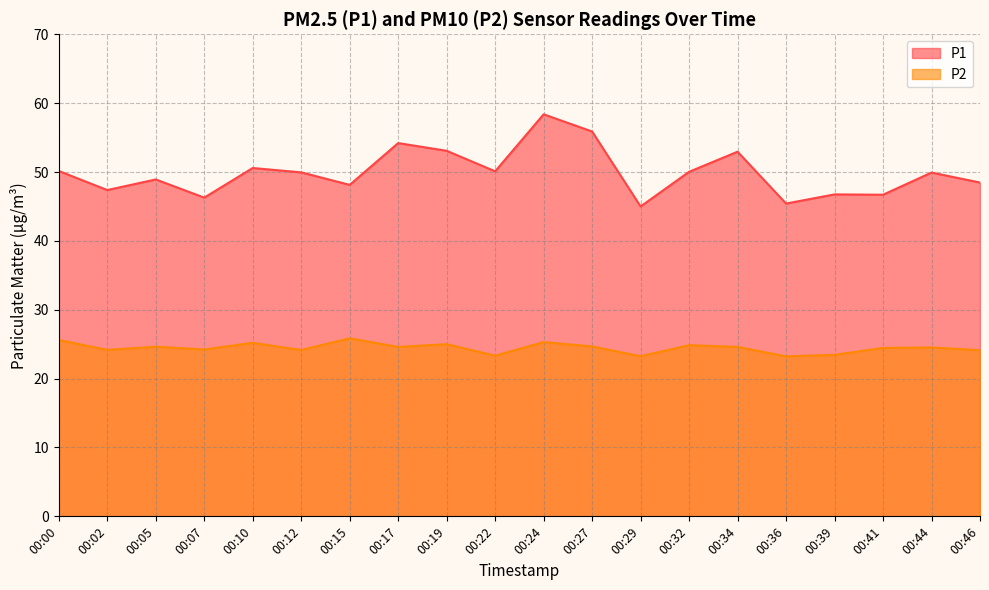

What are all the series names shown in the legend?

P1, P2